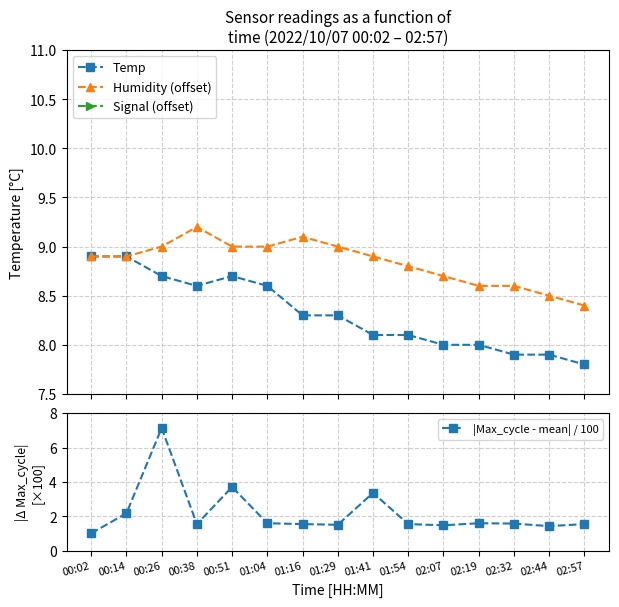

What is the average value of the Temp series?

8.3